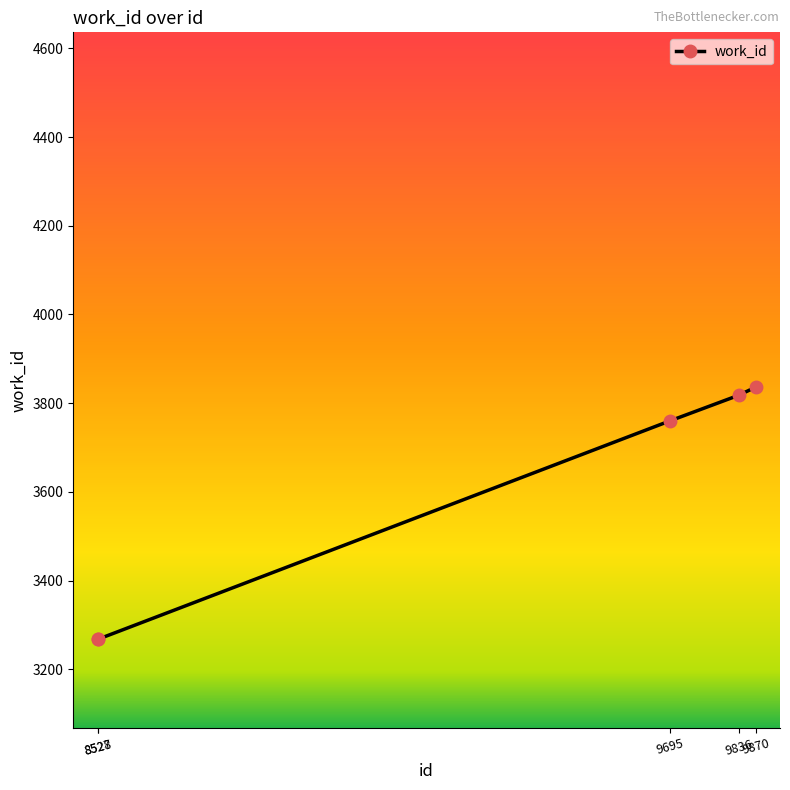

What is the value of the 1st point from the left?

3268